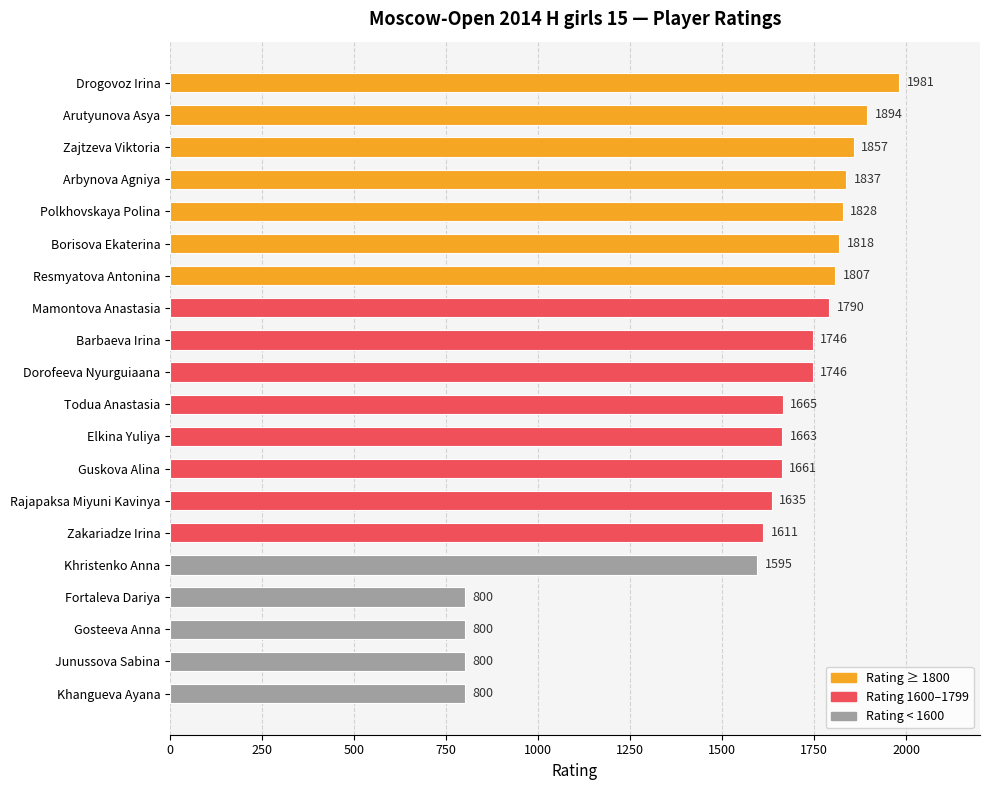

At which label is the value closest to 1390?

Khristenko Anna